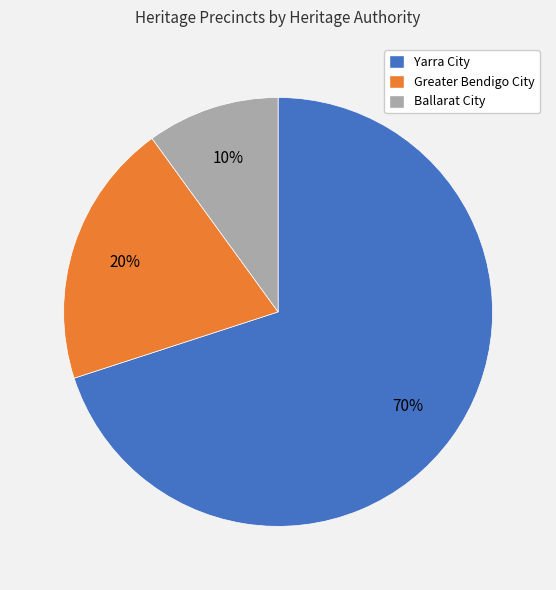

To the nearest percent, what is the average slice percentage?

33%